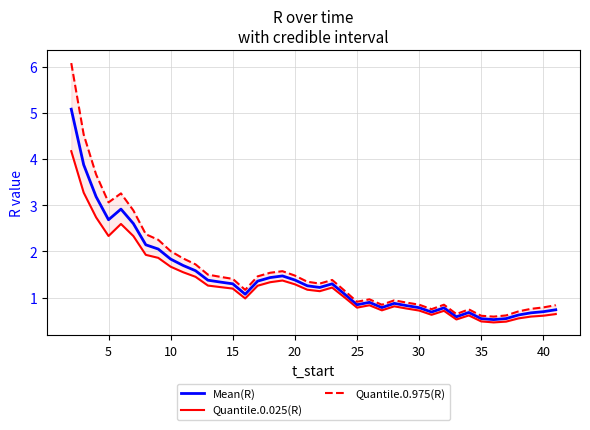

Reading left to right, what are all the values shown in this chart?

Mean(R): 5.1	3.9	3.2	2.7	2.9	2.6	2.1	2.1	1.8	1.7	1.6	1.4	1.3	1.3	1.1	1.4	1.4	1.5	1.4	1.3	1.2	1.3	1.1	0.8	0.9	0.8	0.9	0.8	0.8	0.7	0.8	0.6	0.7	0.5	0.5	0.5	0.6	0.7	0.7	0.7
Quantile.0.025(R): 4.2	3.3	2.7	2.3	2.6	2.3	1.9	1.9	1.7	1.6	1.5	1.3	1.2	1.2	1.0	1.3	1.3	1.4	1.3	1.2	1.1	1.2	1.0	0.8	0.8	0.7	0.8	0.8	0.7	0.6	0.7	0.5	0.6	0.5	0.5	0.5	0.6	0.6	0.6	0.6
Quantile.0.975(R): 6.1	4.5	3.7	3.1	3.3	2.9	2.4	2.3	2.0	1.9	1.7	1.5	1.5	1.4	1.2	1.5	1.5	1.6	1.5	1.3	1.3	1.4	1.2	0.9	1.0	0.8	0.9	0.9	0.8	0.8	0.8	0.6	0.7	0.6	0.6	0.6	0.7	0.8	0.8	0.8